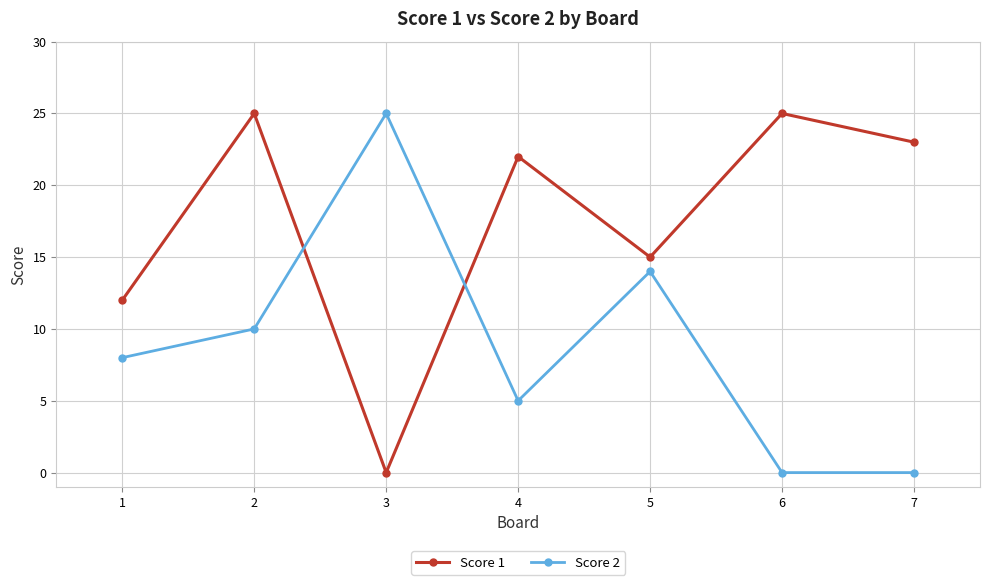

What are all the series names shown in the legend?

Score 1, Score 2